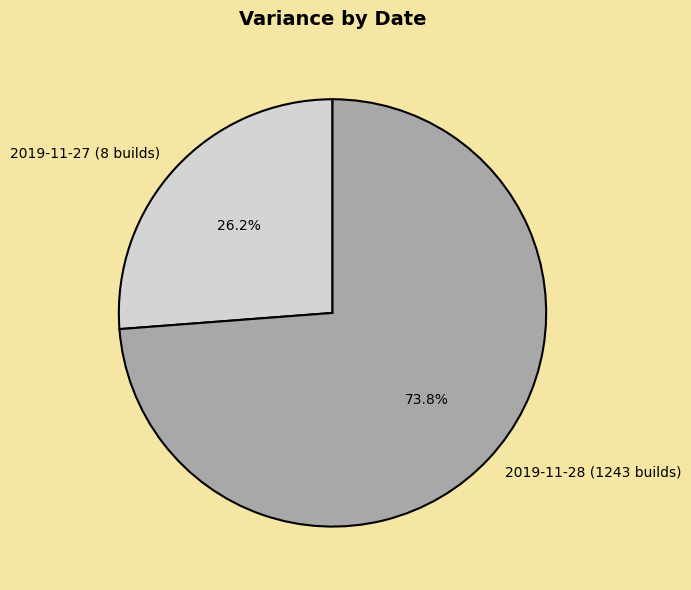

What percentage do 2019-11-27 (8 builds) and 2019-11-28 (1243 builds) together represent?

100.0%